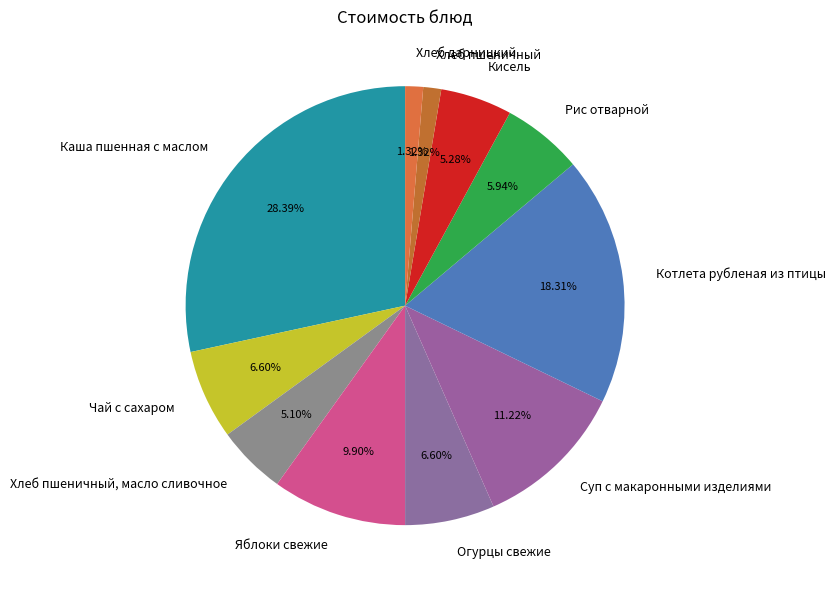

What is the ratio of the value at Яблоки свежие to the value at Котлета рубленая из птицы?

0.5